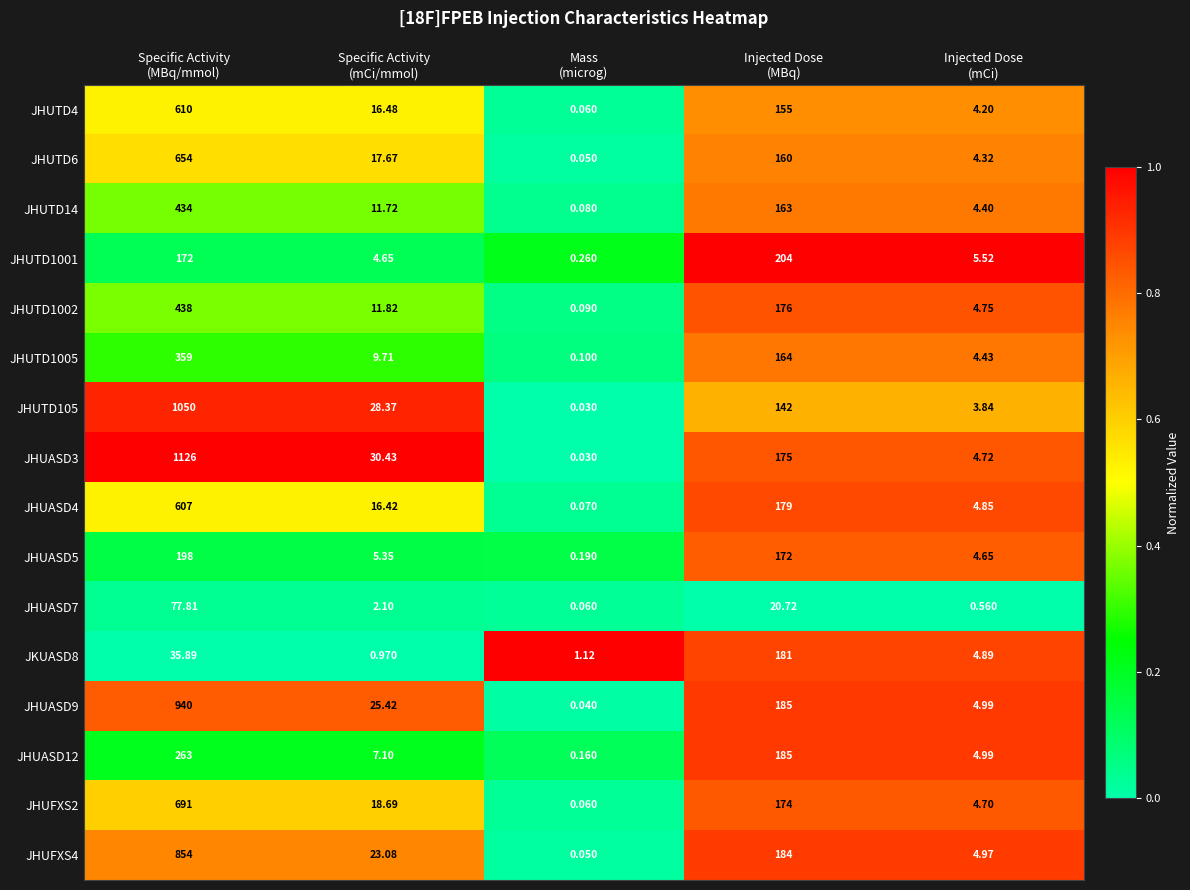

How many distinct data groups are displayed?

16